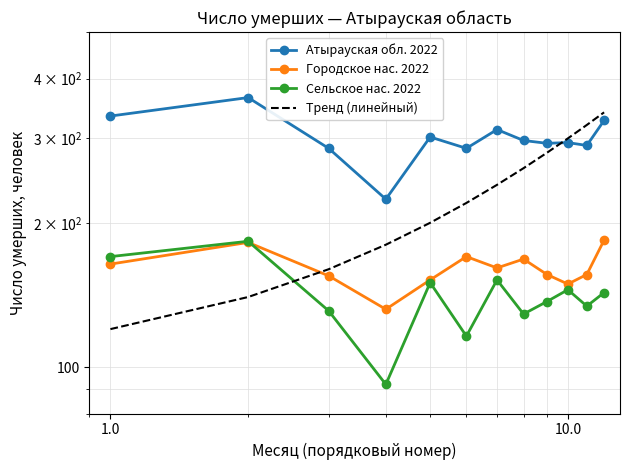

Reading left to right, extract all data points from this chart.

Атырауская обл. 2022: 334	365	286	224	302	286	313	297	293	294	290	327
Городское нас. 2022: 164	182	155	132	152	170	161	168	156	149	156	184
Сельское нас. 2022: 170	183	131	92	150	116	152	129	137	145	134	143
Тренд (линейный): 120	140	160	180	200	220	240	260	280	300	320	340